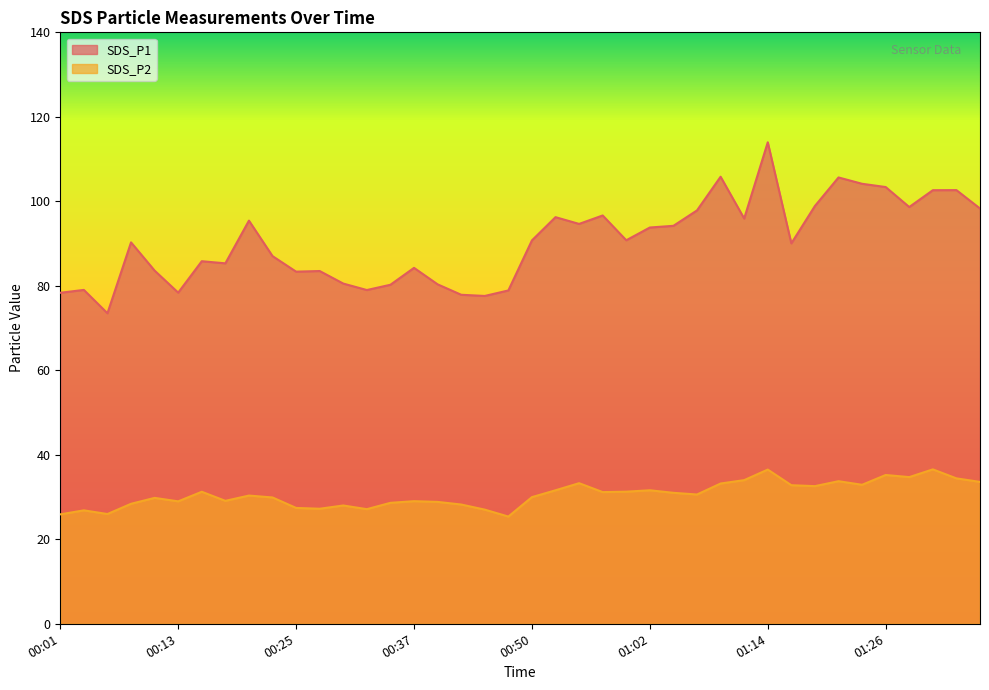

What is the difference between the SDS_P1 values at 00:16 and 00:23?

1.2